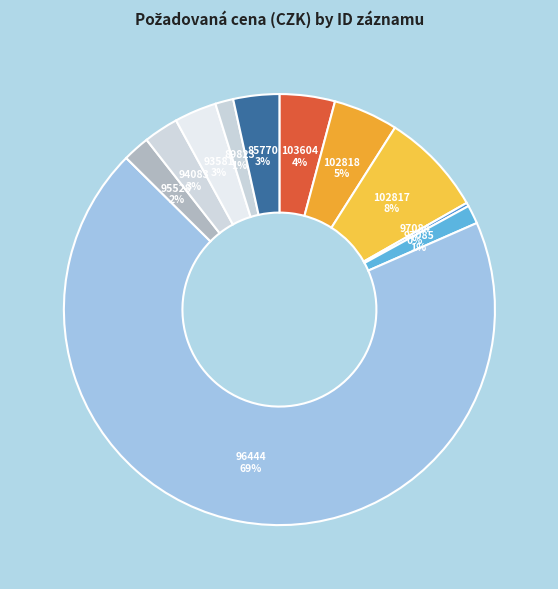

To the nearest percent, what is the combined percentage of 95528 and 102818?

7%